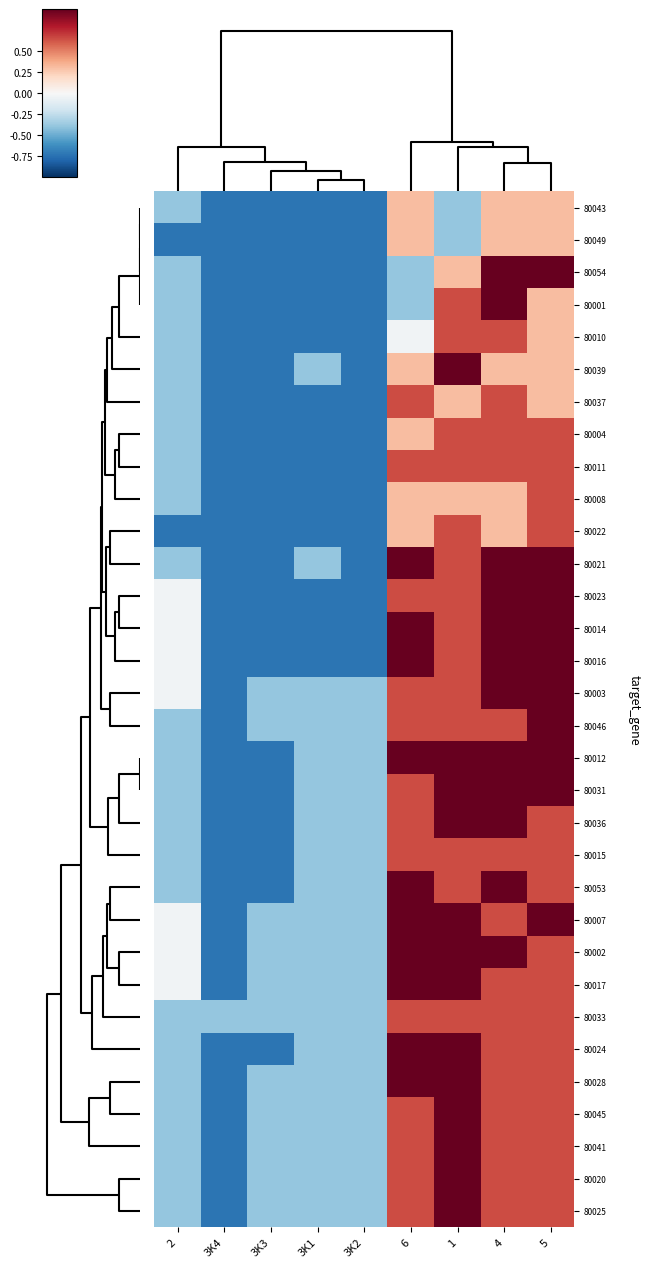

Count the number of categories in the chart.

9